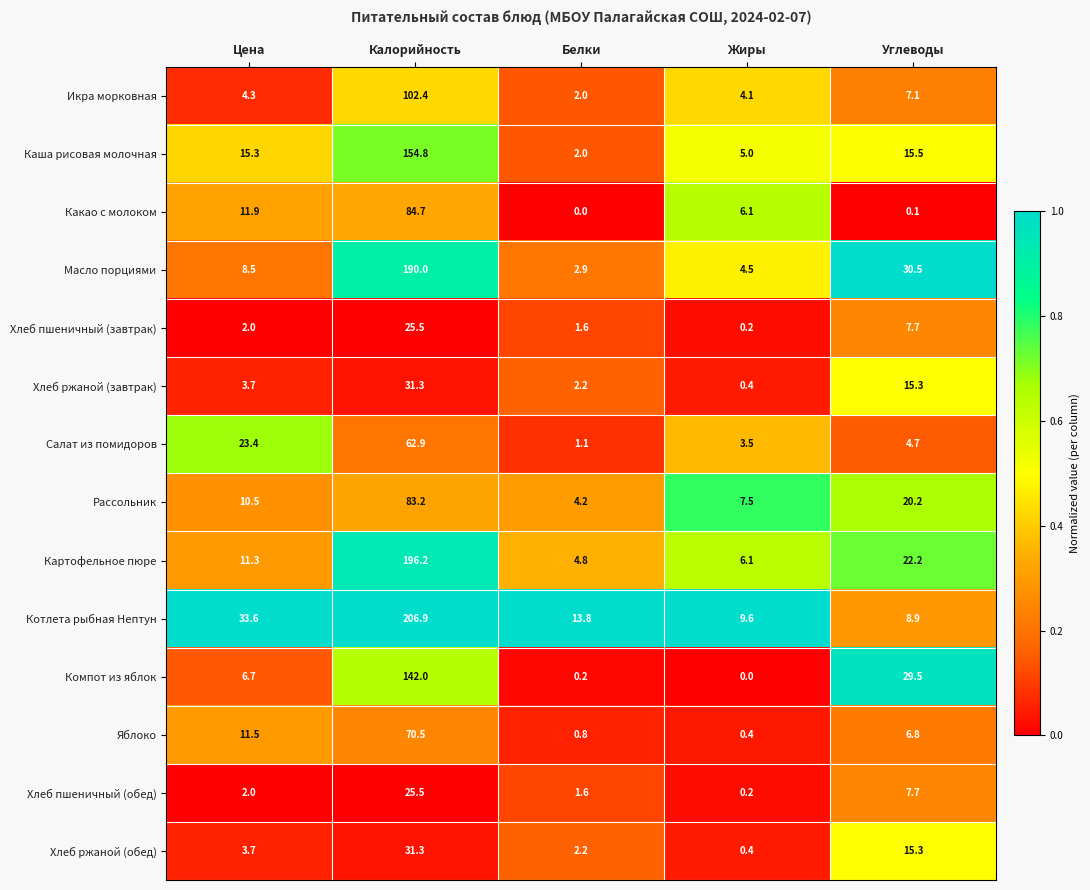

What is the highest value of the Хлеб ржаной (обед) series?

31.3